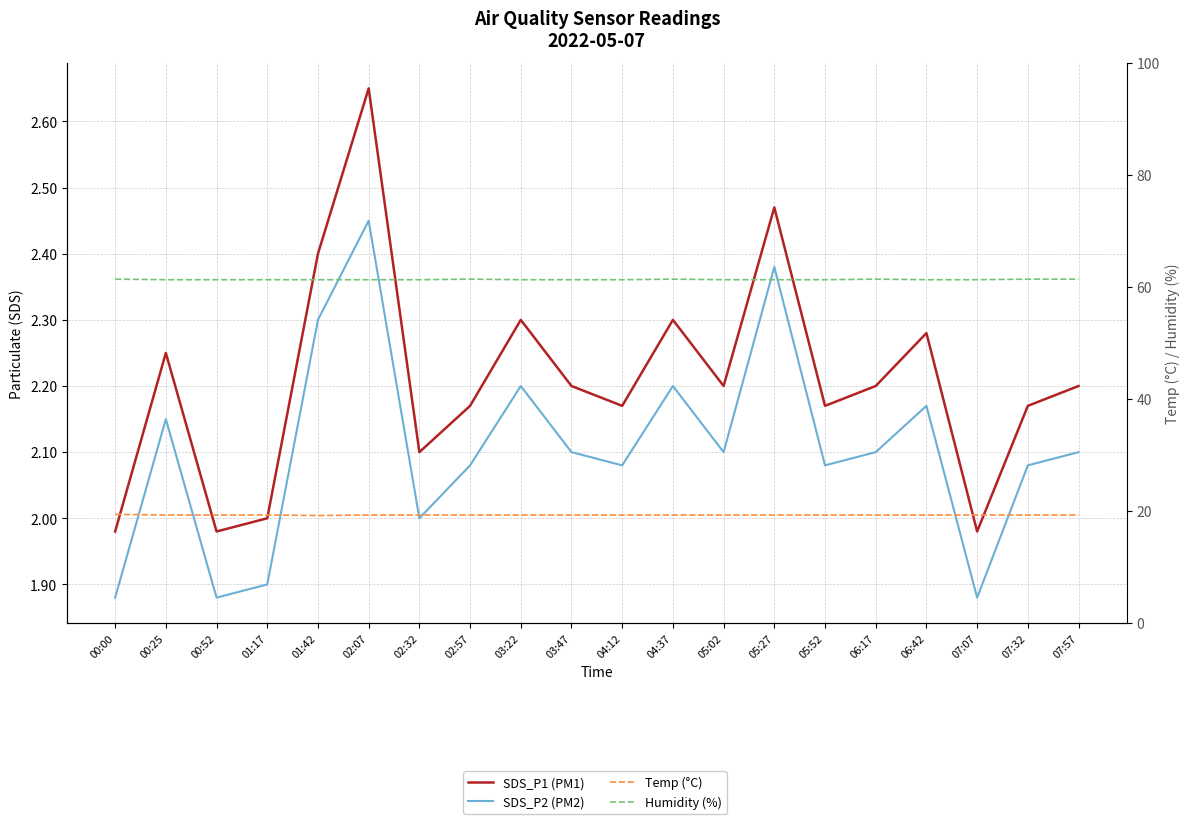

Reading left to right, list all the values displayed in this chart.

SDS_P1 (PM1): 00:00=2.0	00:25=2.2	00:52=2.0	01:17=2.0	01:42=2.4	02:07=2.6	02:32=2.1	02:57=2.2	03:22=2.3	03:47=2.2	04:12=2.2	04:37=2.3	05:02=2.2	05:27=2.5	05:52=2.2	06:17=2.2	06:42=2.3	07:07=2.0	07:32=2.2	07:57=2.2
SDS_P2 (PM2): 00:00=1.9	00:25=2.1	00:52=1.9	01:17=1.9	01:42=2.3	02:07=2.5	02:32=2.0	02:57=2.1	03:22=2.2	03:47=2.1	04:12=2.1	04:37=2.2	05:02=2.1	05:27=2.4	05:52=2.1	06:17=2.1	06:42=2.2	07:07=1.9	07:32=2.1	07:57=2.1
Temp (°C): 00:00=19.4	00:25=19.3	00:52=19.3	01:17=19.3	01:42=19.2	02:07=19.3	02:32=19.3	02:57=19.3	03:22=19.3	03:47=19.3	04:12=19.3	04:37=19.3	05:02=19.3	05:27=19.3	05:52=19.3	06:17=19.3	06:42=19.3	07:07=19.3	07:32=19.3	07:57=19.3
Humidity (%): 00:00=61.4	00:25=61.3	00:52=61.3	01:17=61.3	01:42=61.3	02:07=61.3	02:32=61.3	02:57=61.4	03:22=61.3	03:47=61.3	04:12=61.3	04:37=61.4	05:02=61.3	05:27=61.3	05:52=61.3	06:17=61.4	06:42=61.3	07:07=61.3	07:32=61.4	07:57=61.4